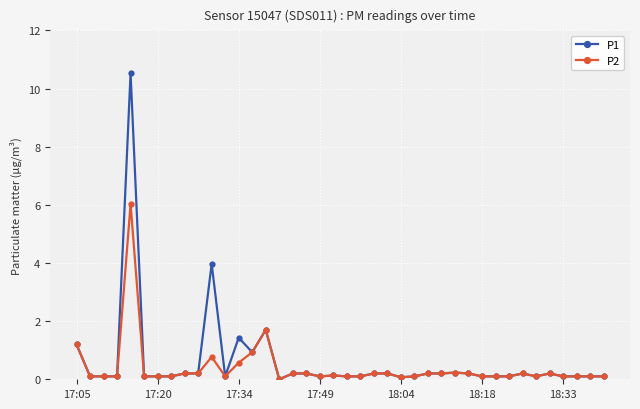

Rank the series by their maximum value, from highest to lowest.

P1, P2